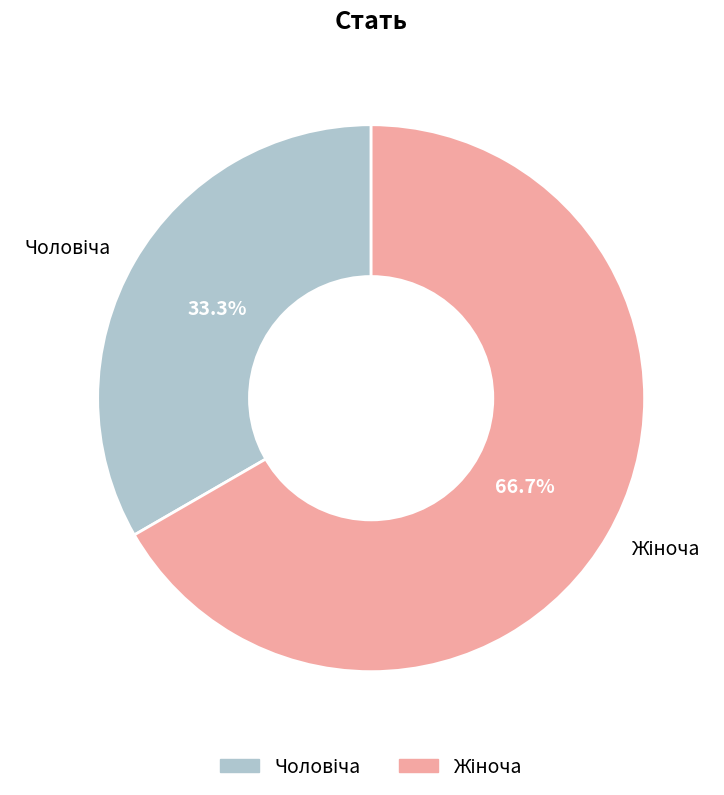

Count the number of slices in the pie.

2